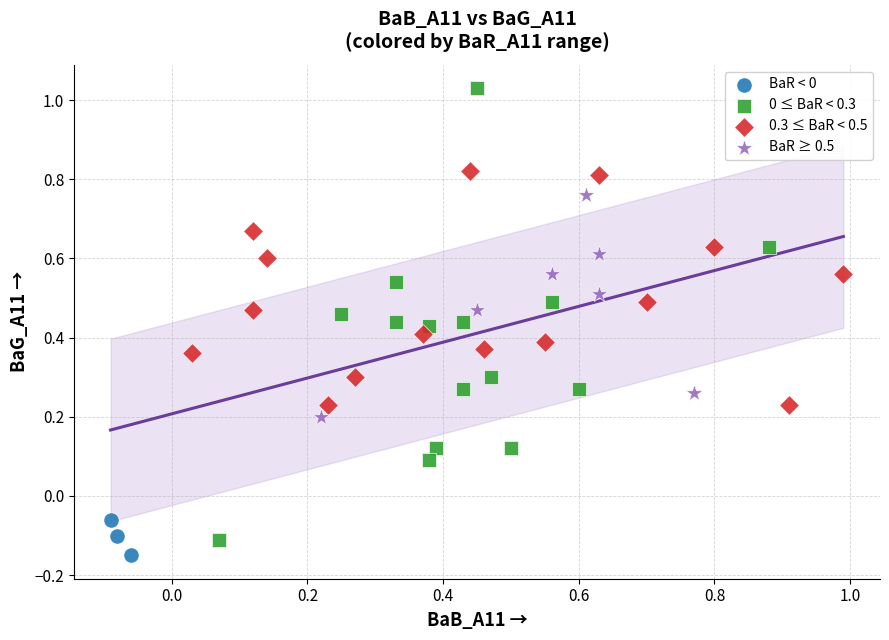

Which series reaches the maximum Y coordinate?

0 ≤ BaR < 0.3